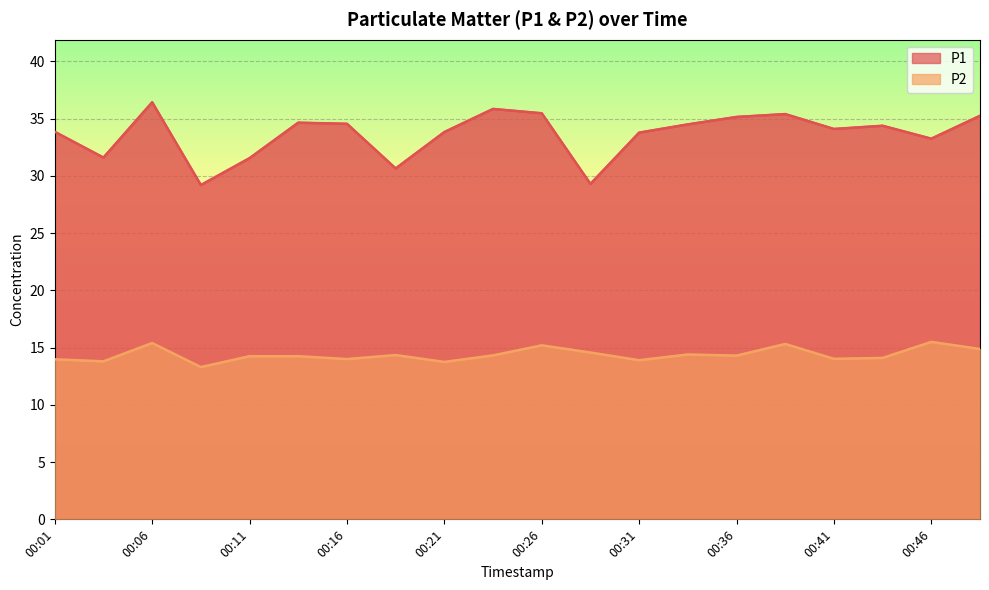

What position from the left is 00:11?

5